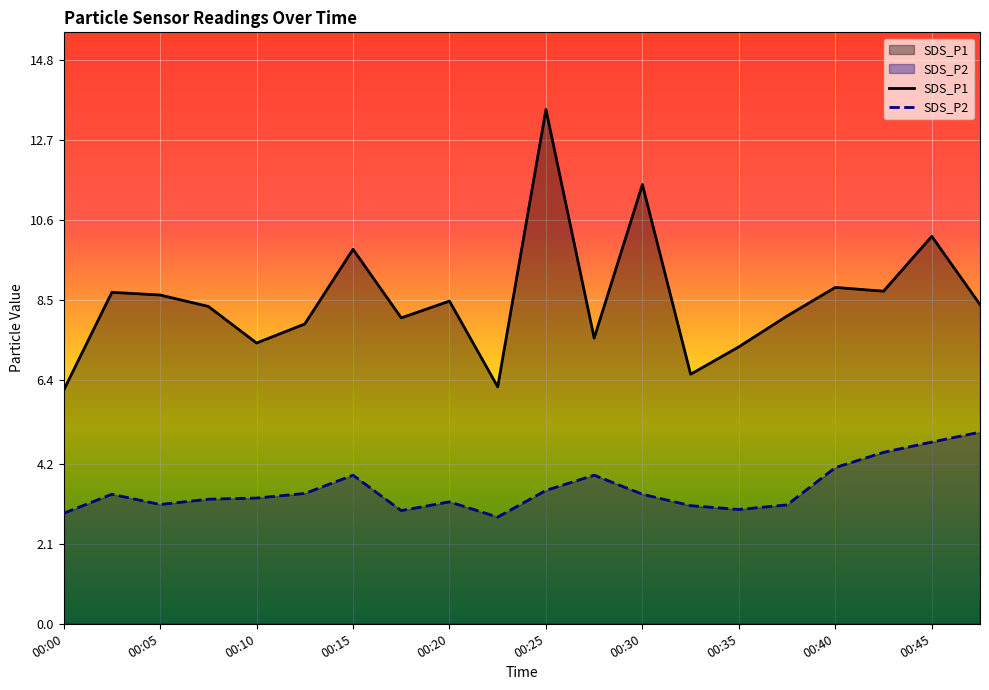

How many values in the SDS_P2 series are below 3?

3